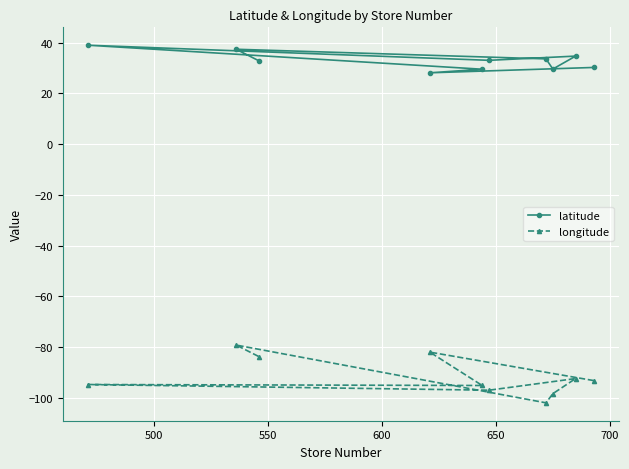

What is the average value of the longitude series?

-91.8